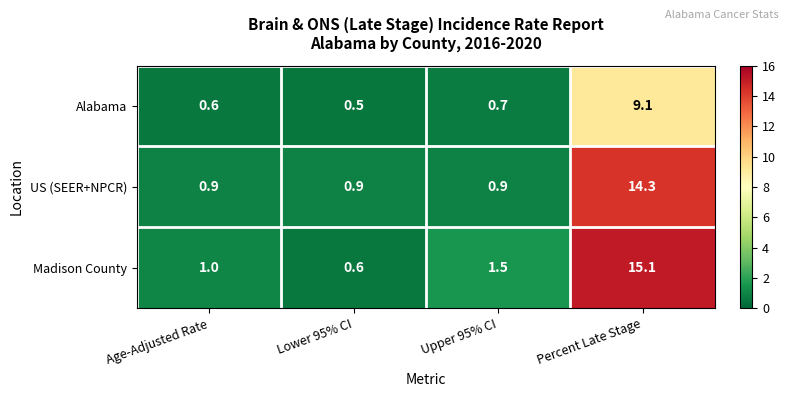

At how many categories does at least one series exceed 5?

1